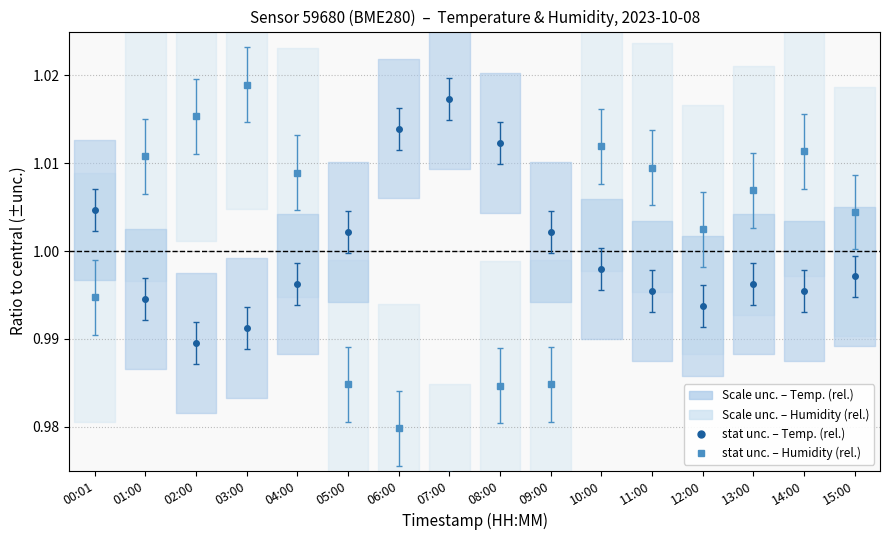

Reading right to left, list all the values displayed in this chart.

temperature: 15:00=1.0	14:00=1.0	13:00=1.0	12:00=1.0	11:00=1.0	10:00=1.0	09:00=1.0	08:00=1.0	07:00=1.0	06:00=1.0	05:00=1.0	04:00=1.0	03:00=1.0	02:00=1.0	01:00=1.0	00:01=1.0
humidity: 15:00=1.0	14:00=1.0	13:00=1.0	12:00=1.0	11:00=1.0	10:00=1.0	09:00=1.0	08:00=1.0	07:00=1.0	06:00=1.0	05:00=1.0	04:00=1.0	03:00=1.0	02:00=1.0	01:00=1.0	00:01=1.0